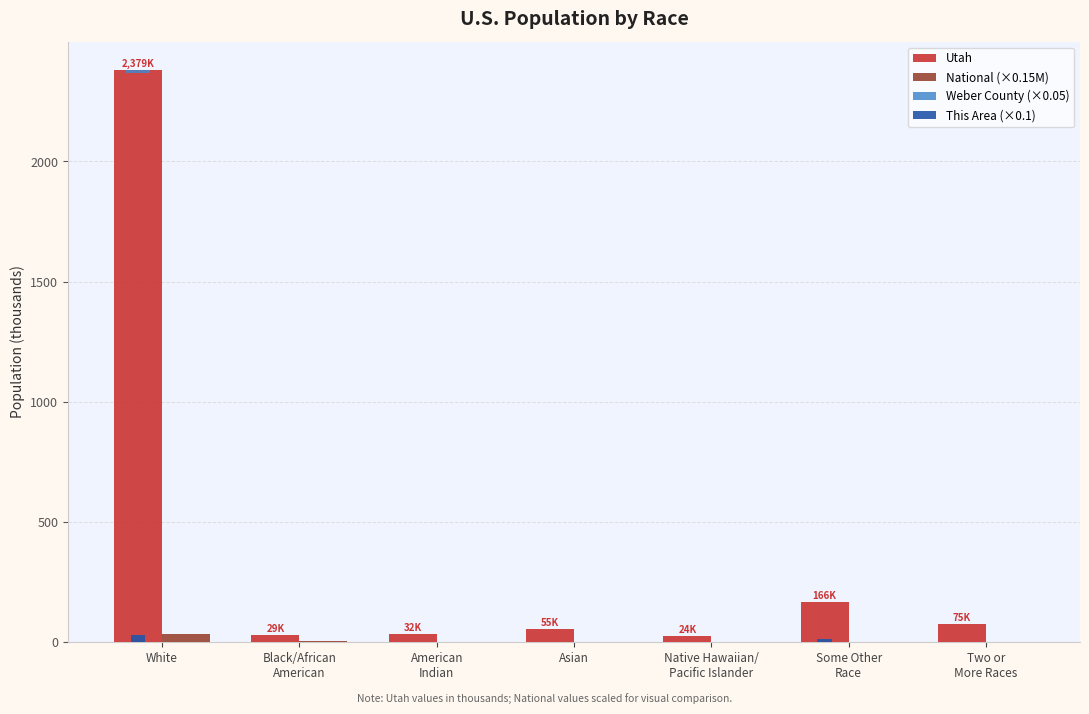

What is the total value across all series at White?

2453.5